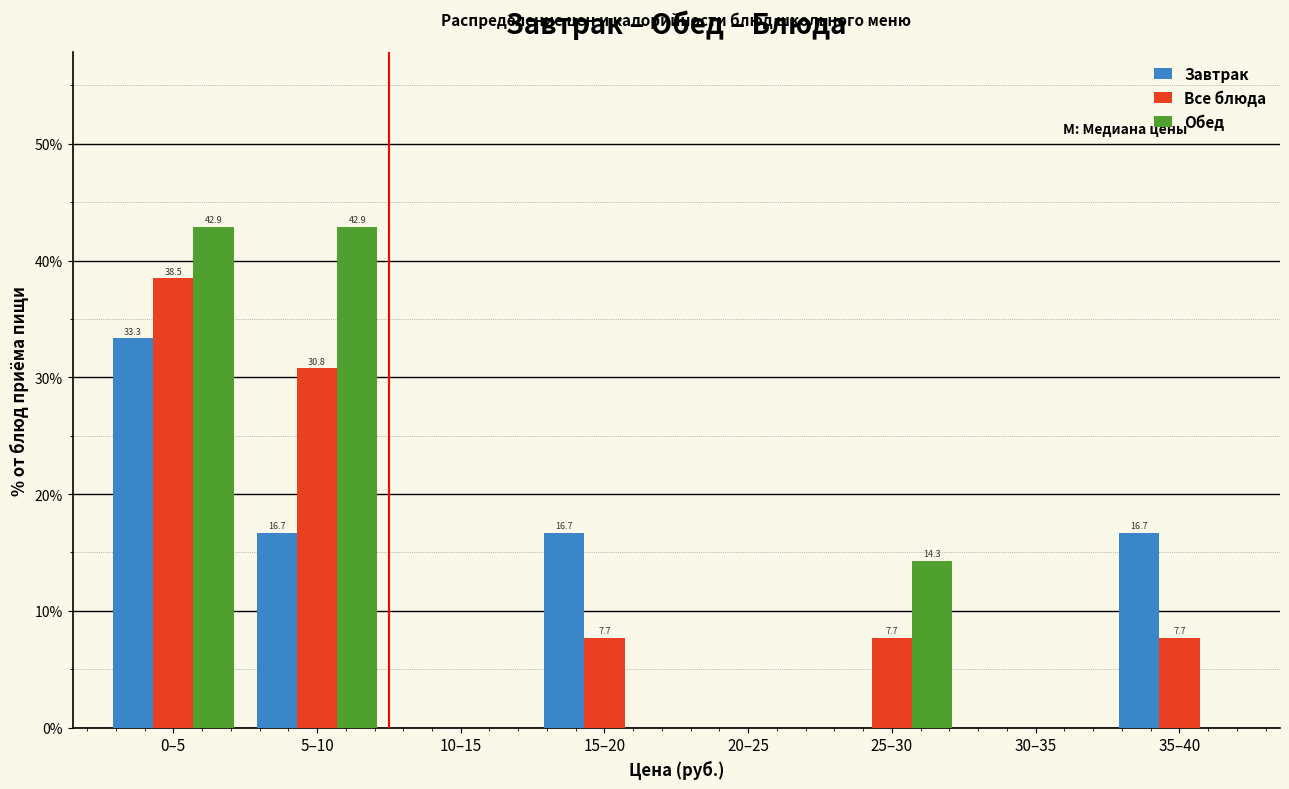

Reading left to right, list all the values displayed in this chart.

Завтрак: 0–5=33.3	5–10=16.7	10–15=0.0	15–20=16.7	20–25=0.0	25–30=0.0	30–35=0.0	35–40=16.7
Все блюда: 0–5=38.5	5–10=30.8	10–15=0.0	15–20=7.7	20–25=0.0	25–30=7.7	30–35=0.0	35–40=7.7
Обед: 0–5=42.9	5–10=42.9	10–15=0.0	15–20=0.0	20–25=0.0	25–30=14.3	30–35=0.0	35–40=0.0